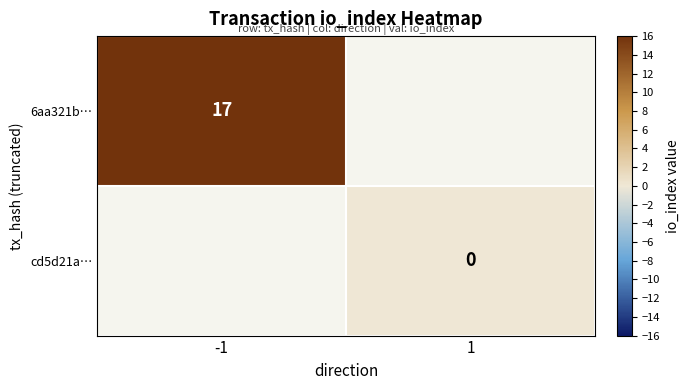

The value of 6aa321b… at -1 is 17. True or false?

True